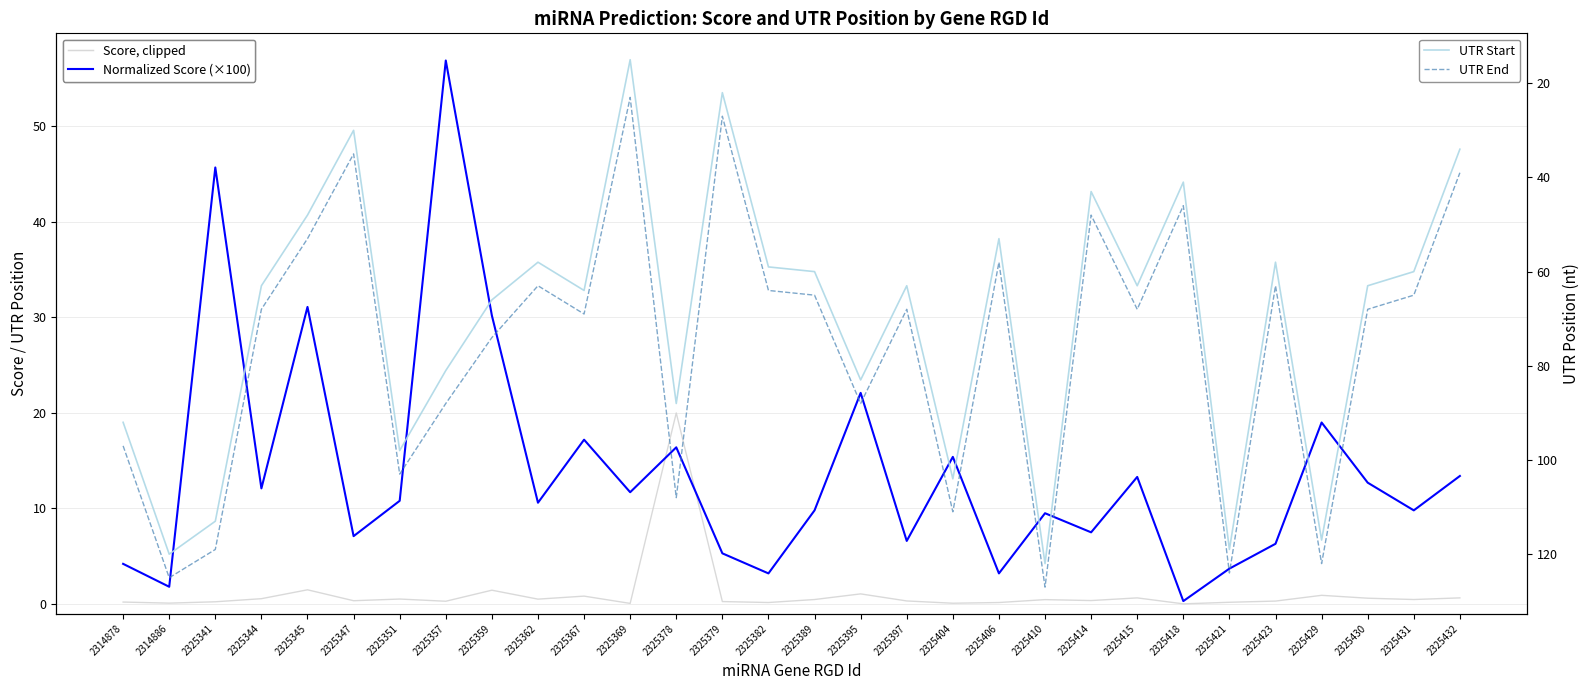

Read the UTR Start value at 2325429.

117.0